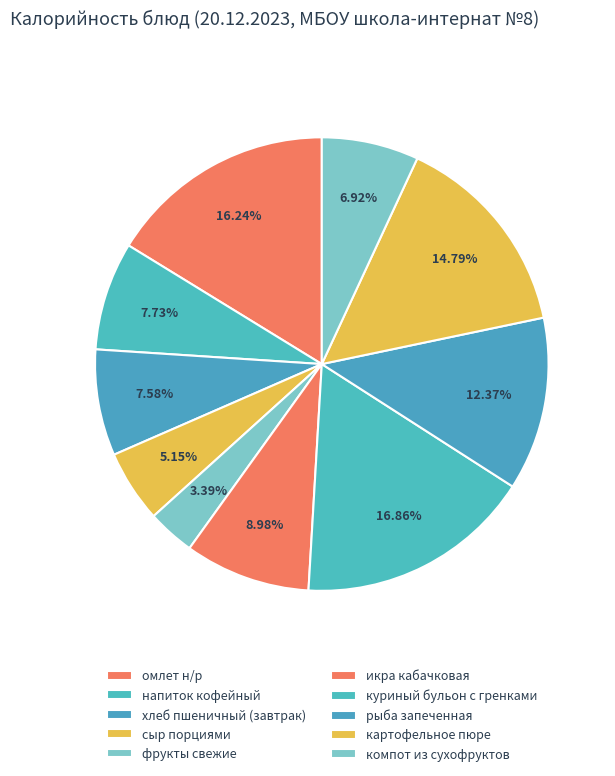

Approximately how many times larger is the value at омлет н/р compared to фрукты свежие?

4.8